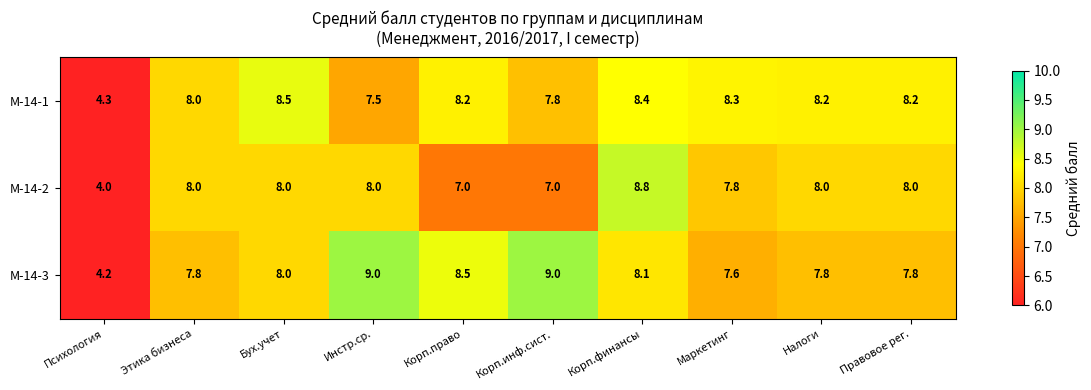

How many distinct data groups are displayed?

3